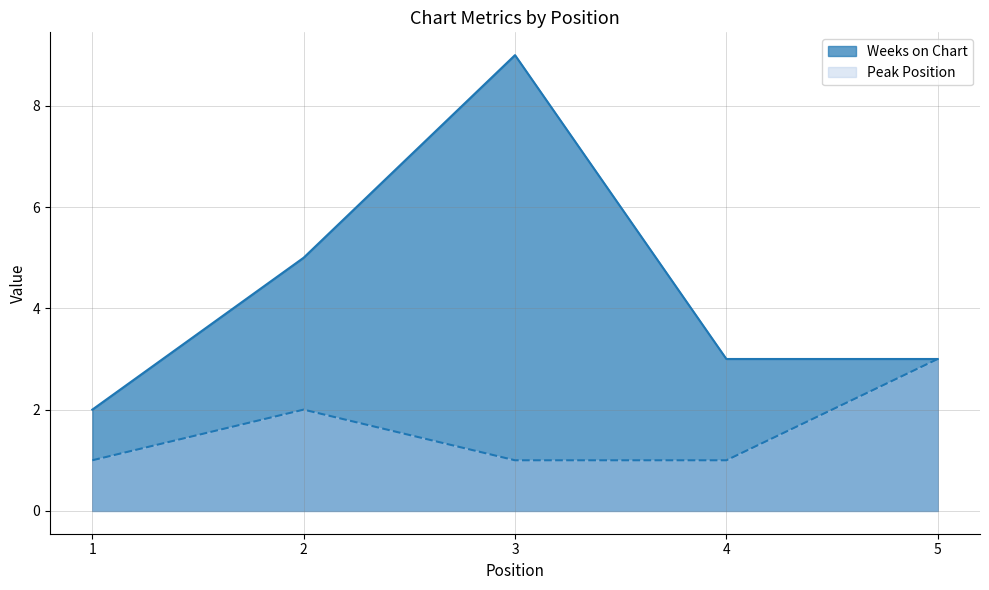

The Peak Position series shows 0 at 3. True or false?

False